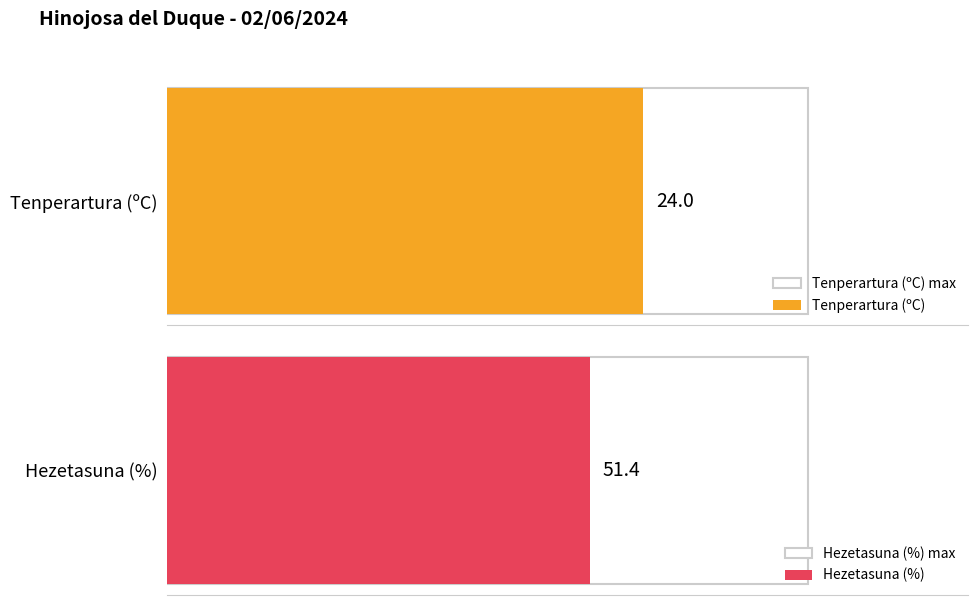

What is the average value of the Tenperartura (ºC) series?

24.0